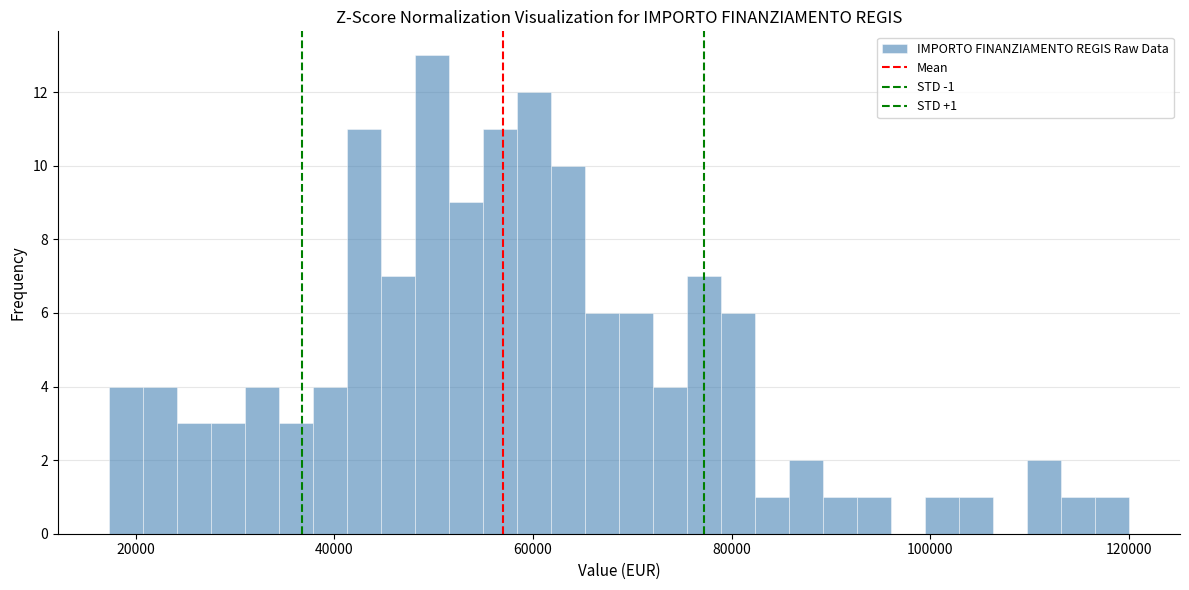

Read against the x-axis, roughly where is the centre of the tallest bar?

50000